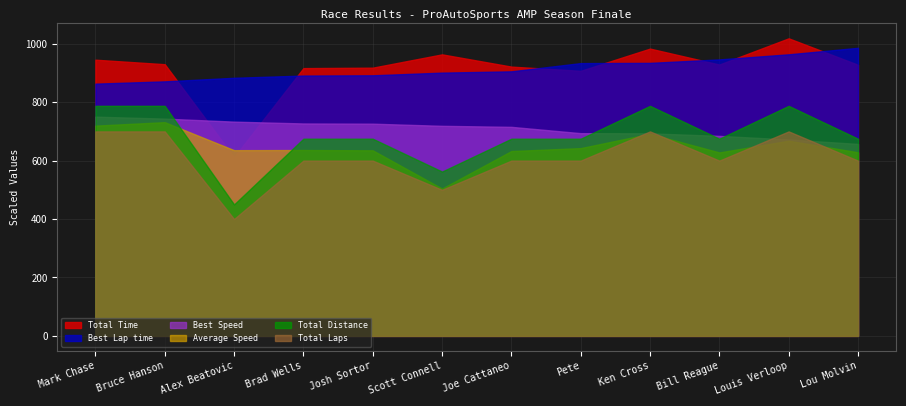

At which label does Total Distance first exceed 13?

Mark Chase